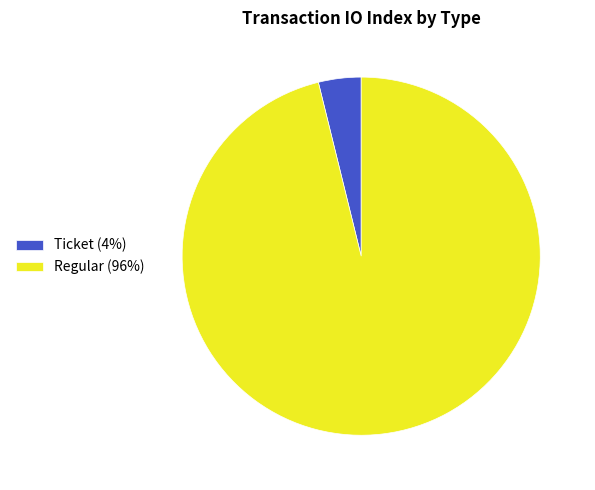

Is there a majority slice in this chart?

Yes